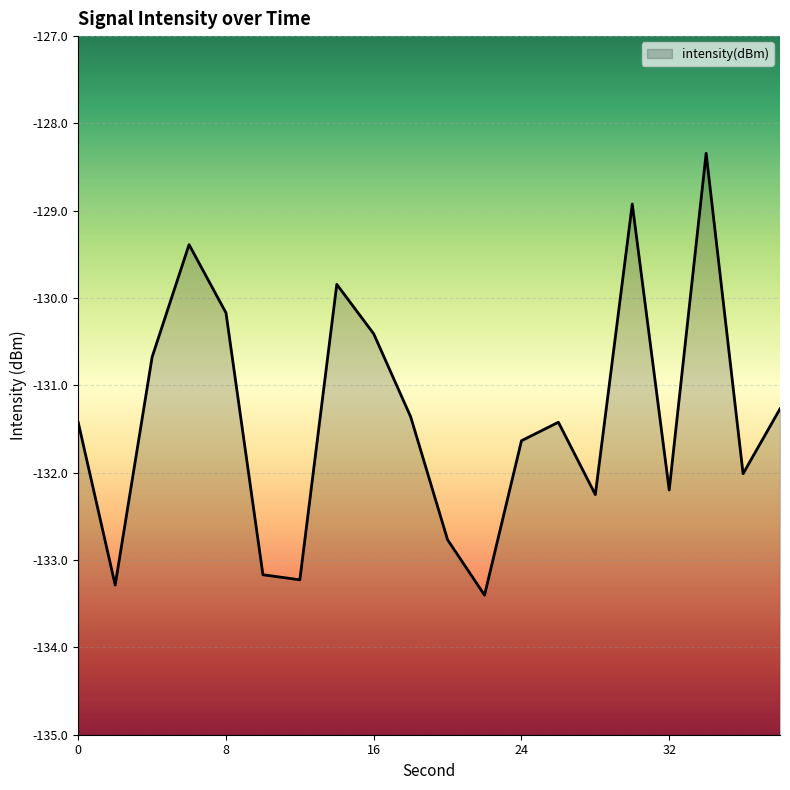

At which category does the data reach its first local peak?

6